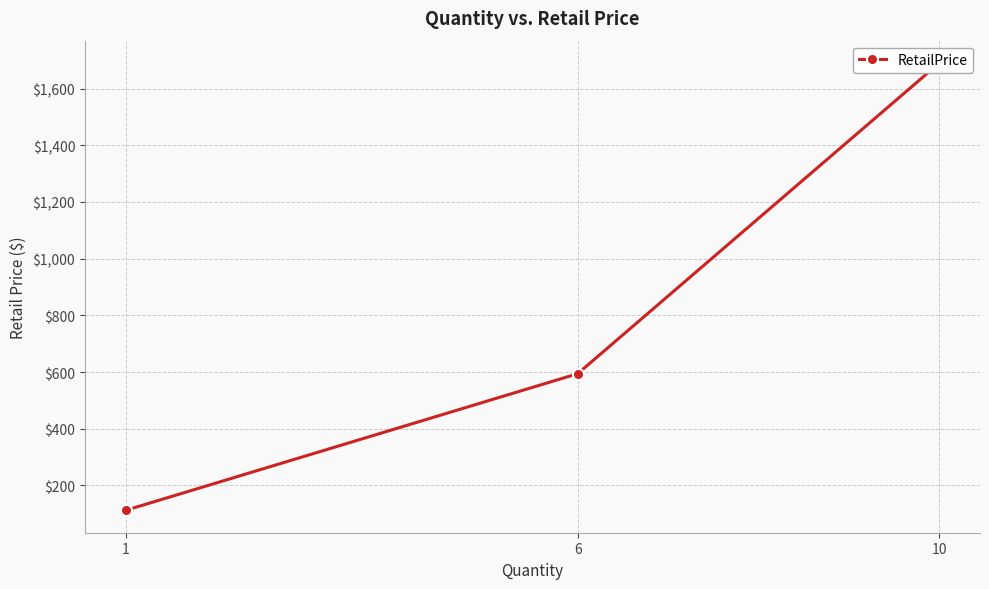

Where does the data first go above 594?

10